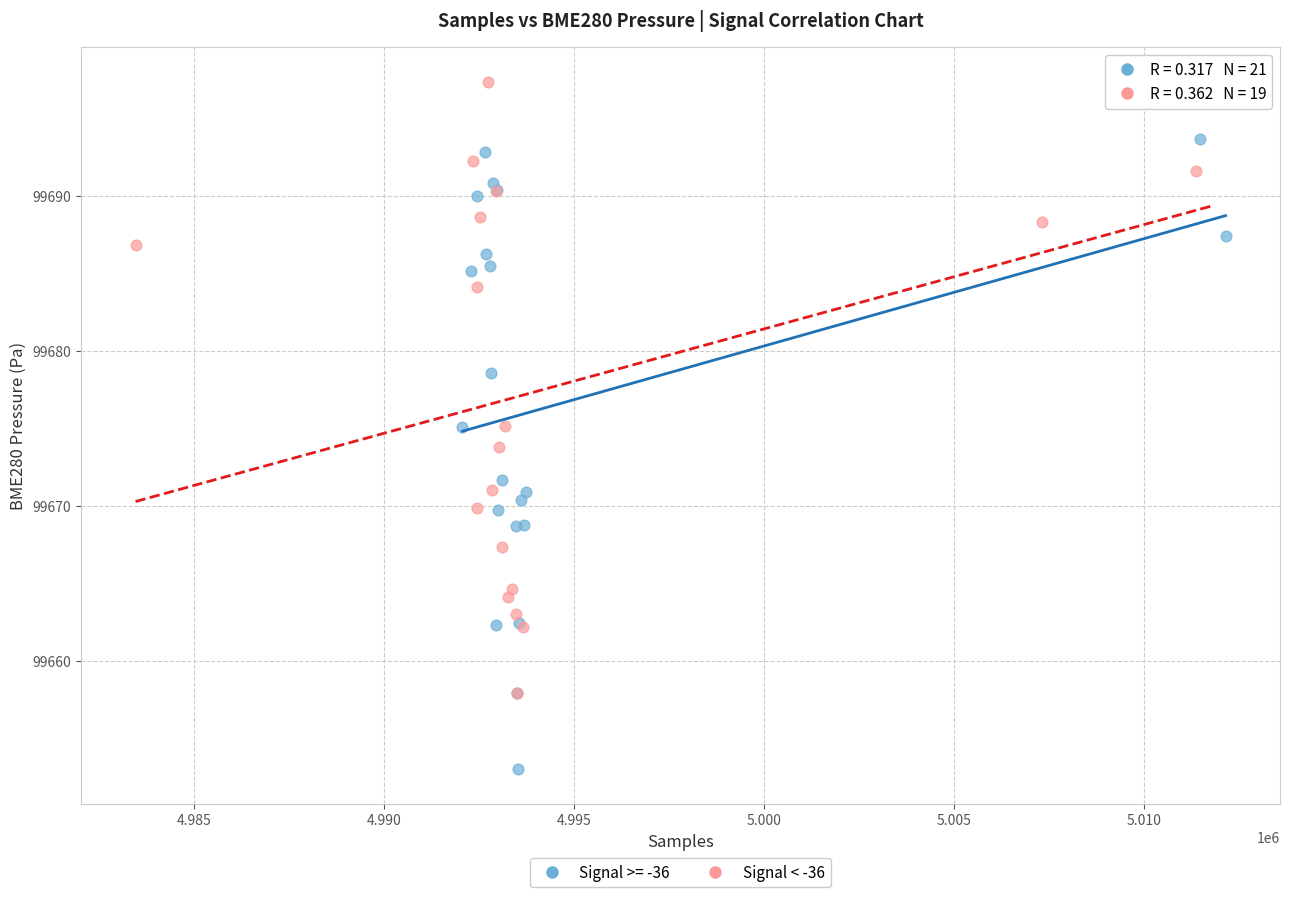

Which series reaches the maximum Y coordinate?

Signal < -36